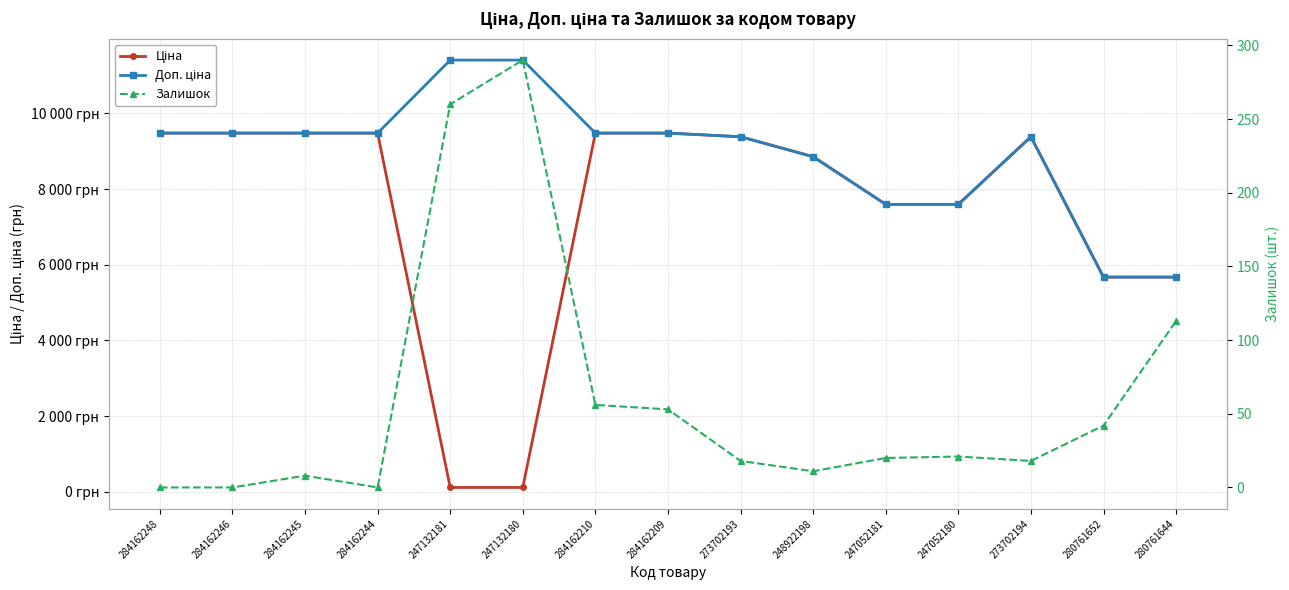

List the series in order of their peak value, highest first.

Доп. ціна, Ціна, Залишок